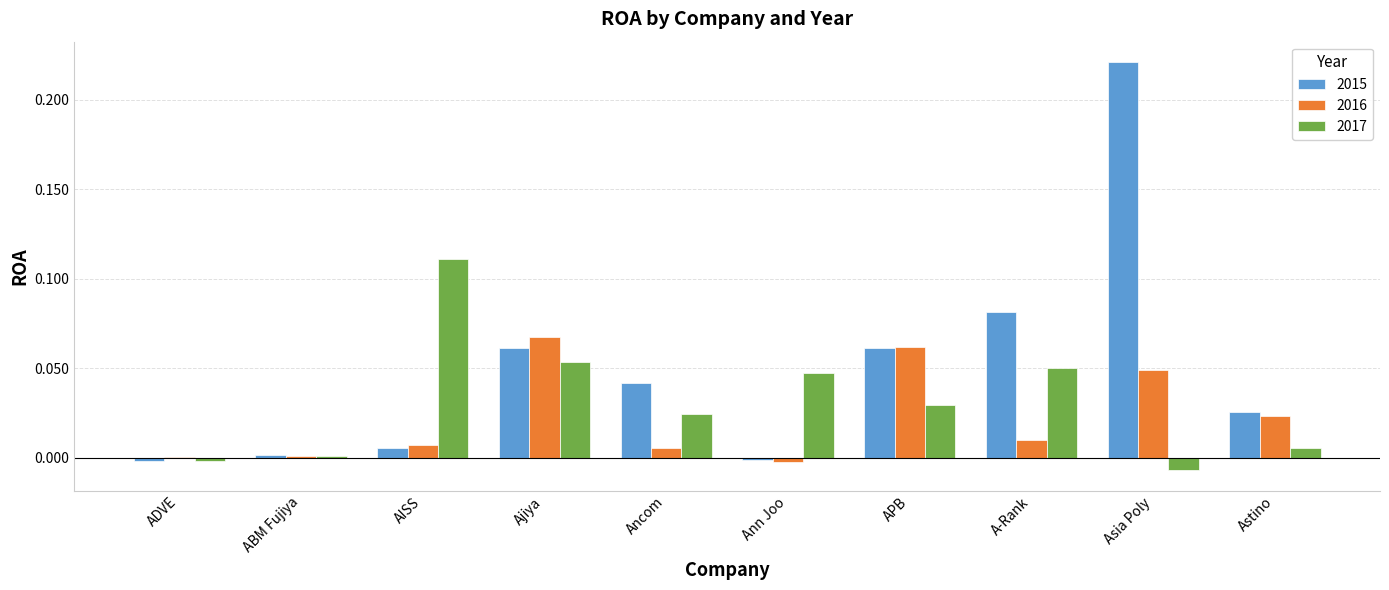

Which category has the highest value across all series?

Asia Poly